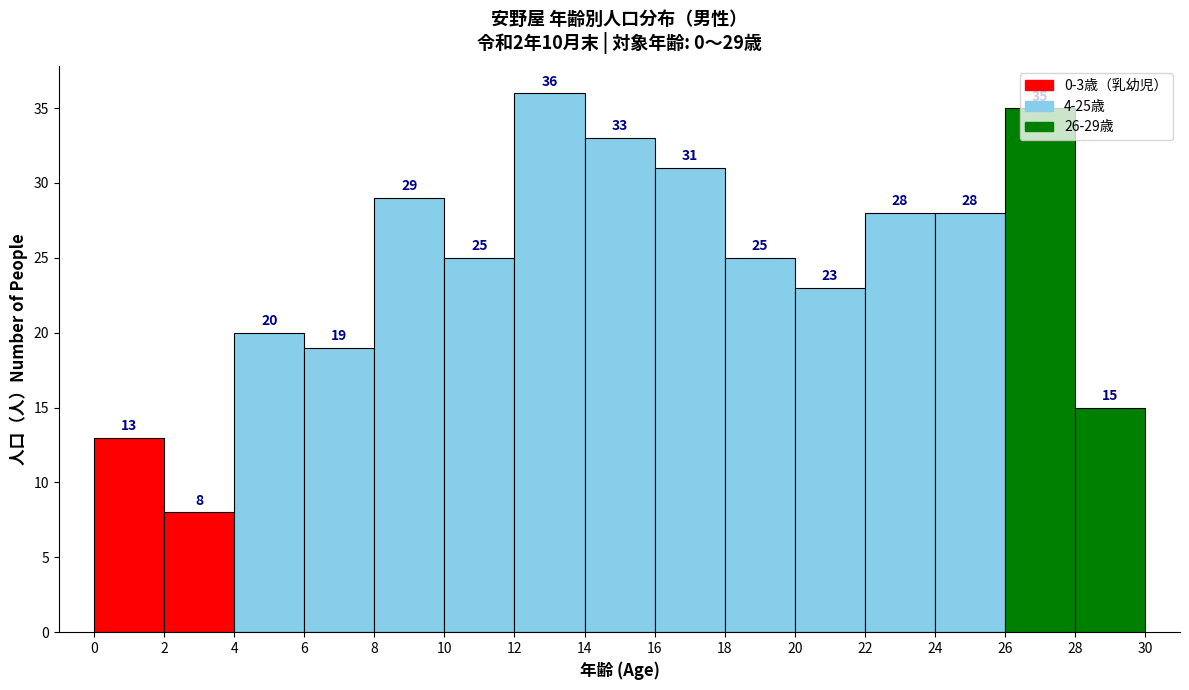

Which range on the x-axis has the tallest bar?

12 to 14